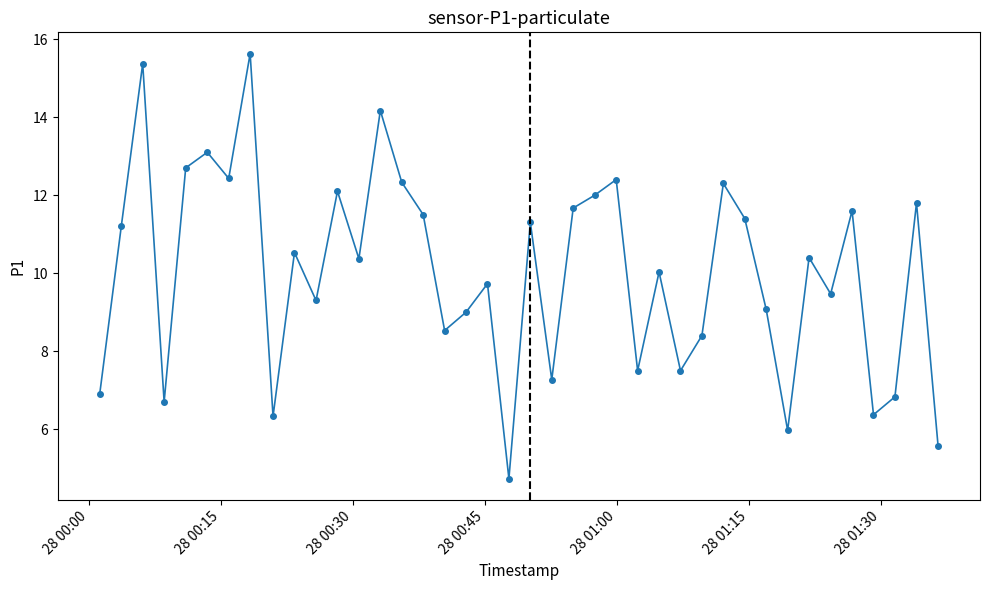

What is the value of the 26th point from the left?

7.5